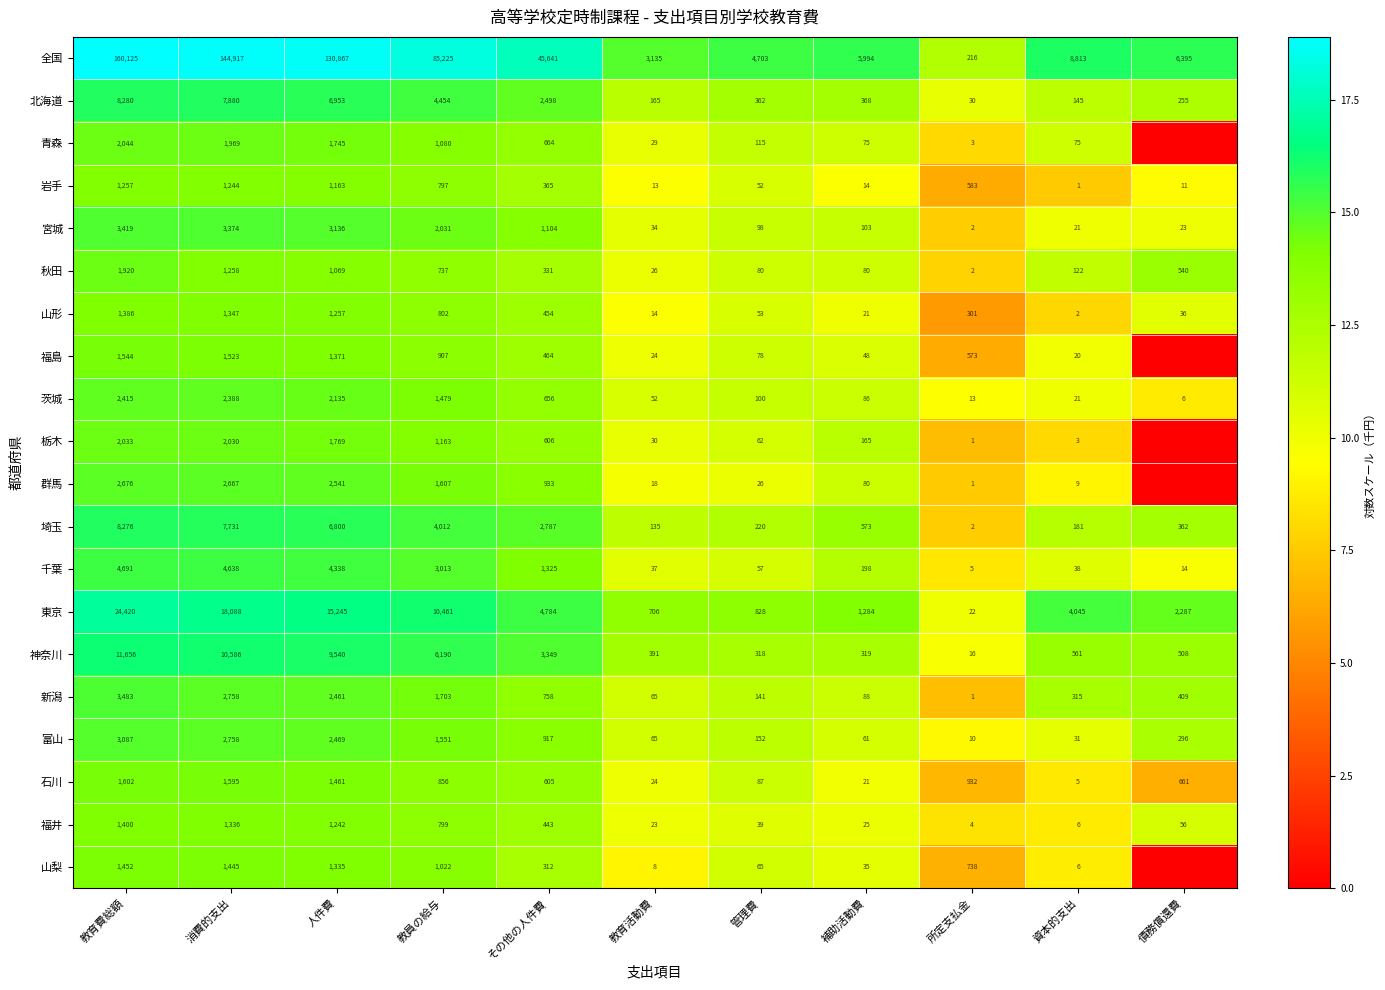

Rank the series at 管理費 from lowest to highest value.

群馬, 福井, 岩手, 山形, 千葉, 栃木, 山梨, 福島, 秋田, 石川, 宮城, 茨城, 青森, 新潟, 富山, 埼玉, 神奈川, 北海道, 東京, 全国